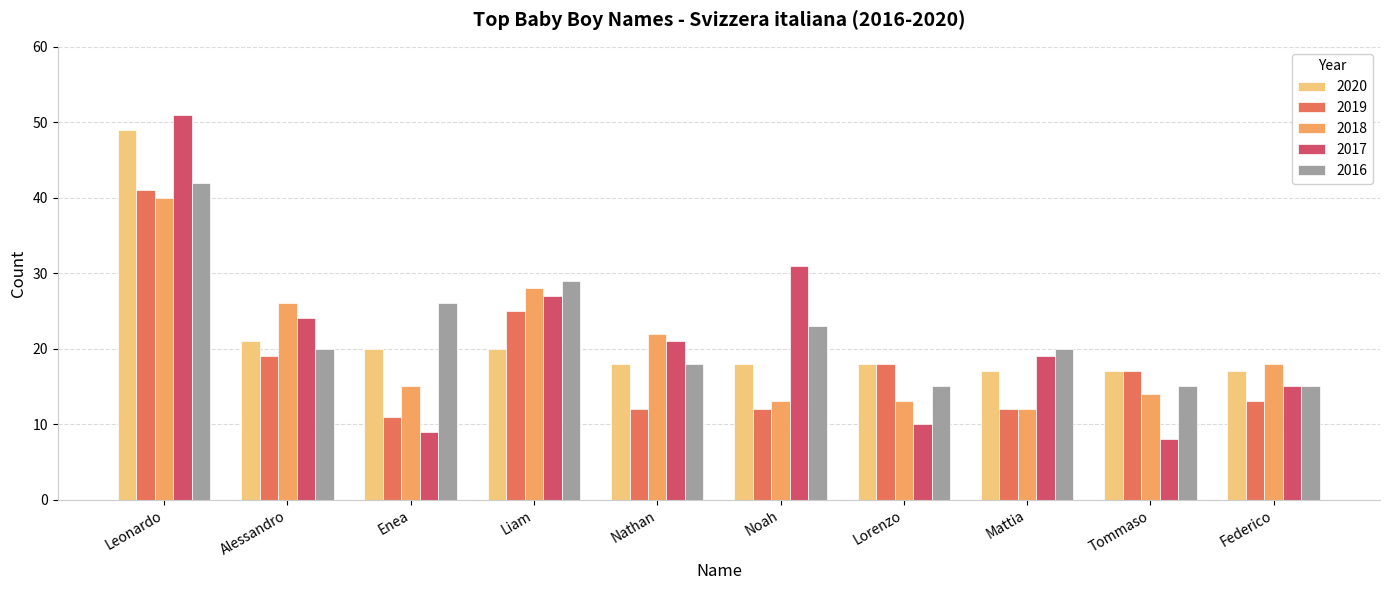

How many data points does each series have?

10